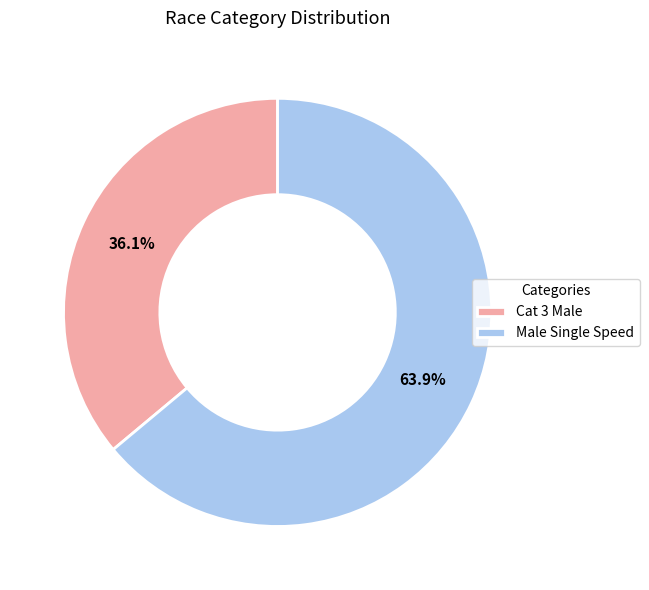

Rank the categories by value from lowest to highest.

Cat 3 Male, Male Single Speed